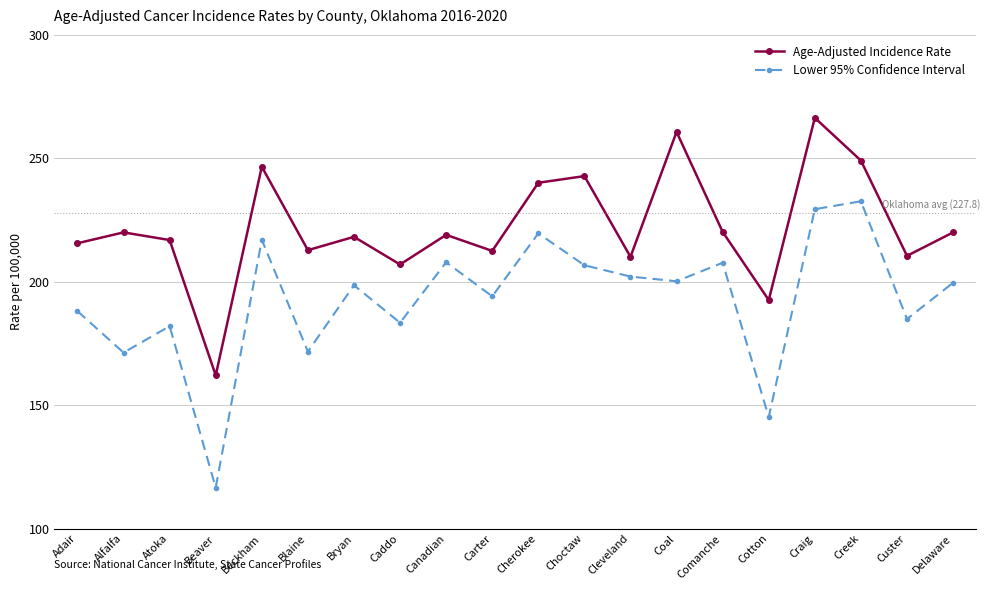

True or false: Age-Adjusted Incidence Rate and Lower 95% Confidence Interval cross at least once.

False